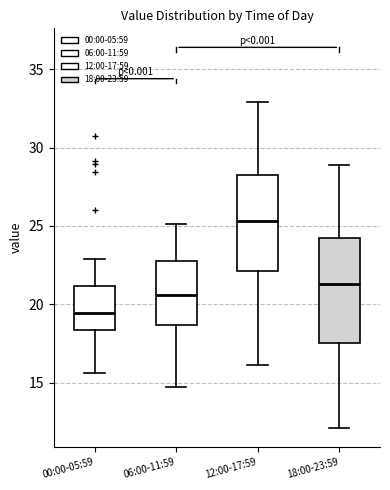

Where does the upper whisker of the box for 06:00-11:59 end on the y-axis? The values are not printed on the chart, so give them approximately, as read against the axis.

25.0